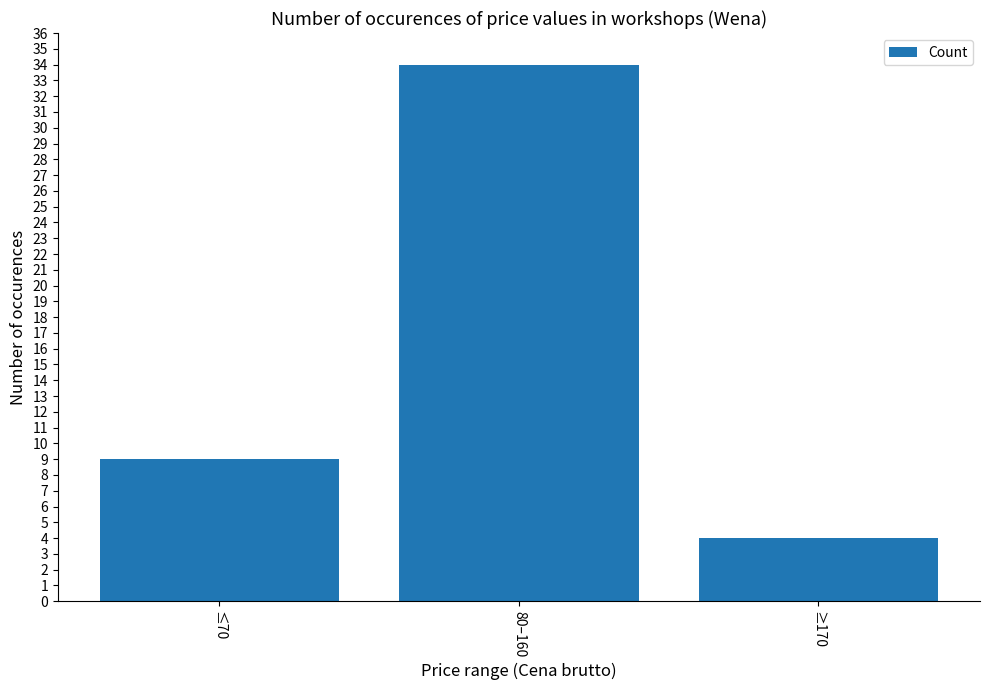

What is the difference between the maximum and minimum values?

30